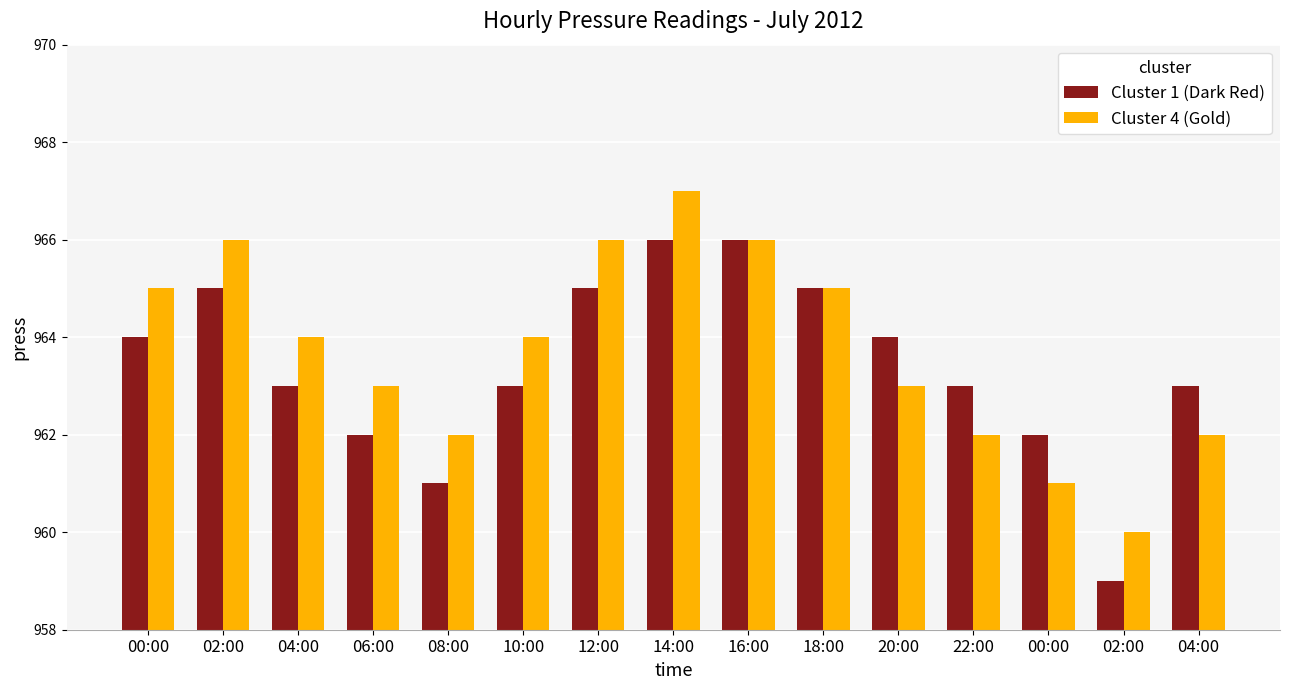

Reading left to right, what are all the values shown in this chart?

Cluster 1 (Dark Red): 00:00=964	02:00=965	04:00=963	06:00=962	08:00=961	10:00=963	12:00=965	14:00=966	16:00=966	18:00=965	20:00=964	22:00=963	00:00=962	02:00=959	04:00=963
Cluster 4 (Gold): 00:00=965	02:00=966	04:00=964	06:00=963	08:00=962	10:00=964	12:00=966	14:00=967	16:00=966	18:00=965	20:00=963	22:00=962	00:00=961	02:00=960	04:00=962